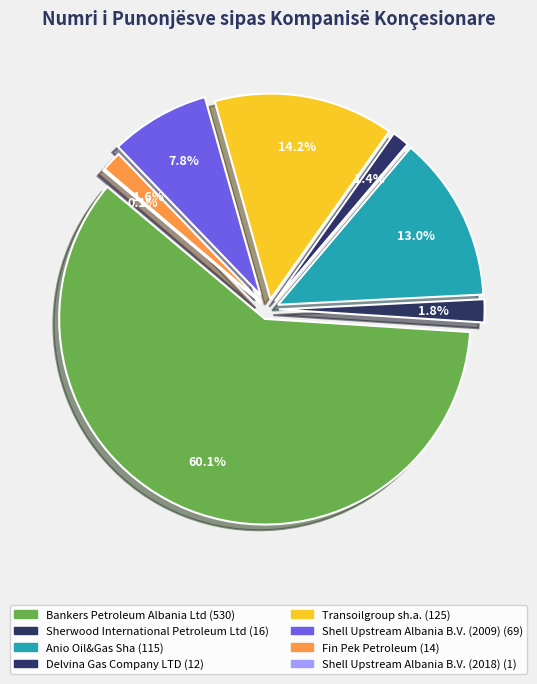

How many slices are in this pie chart?

8